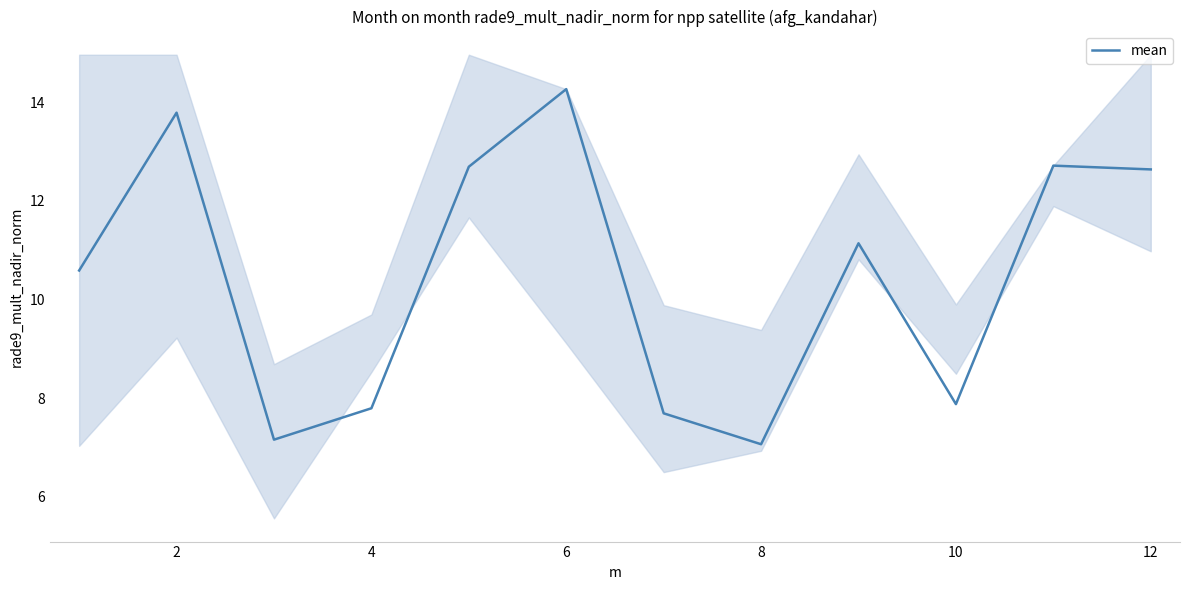

The value of mean at 10 is 7.9. True or false?

True